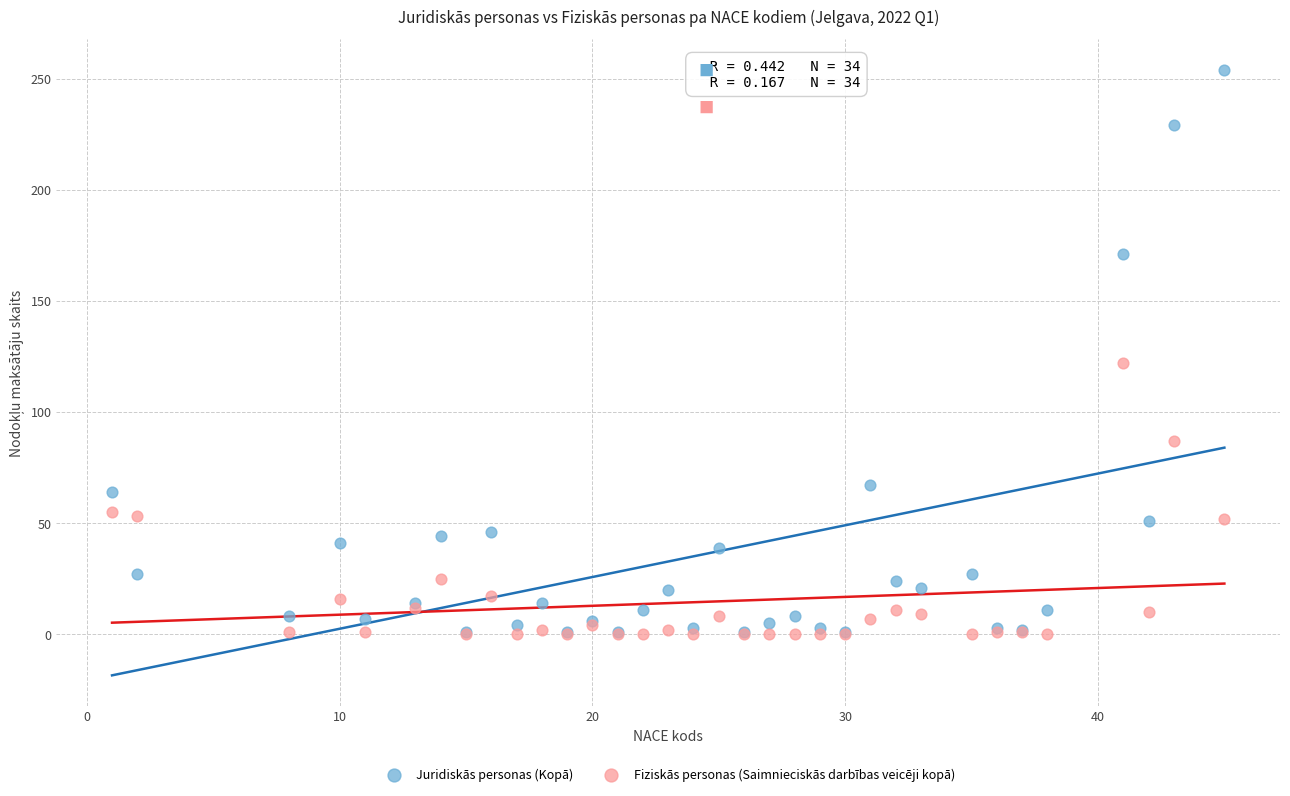

Across all series, what Y value is closest to 127?

122